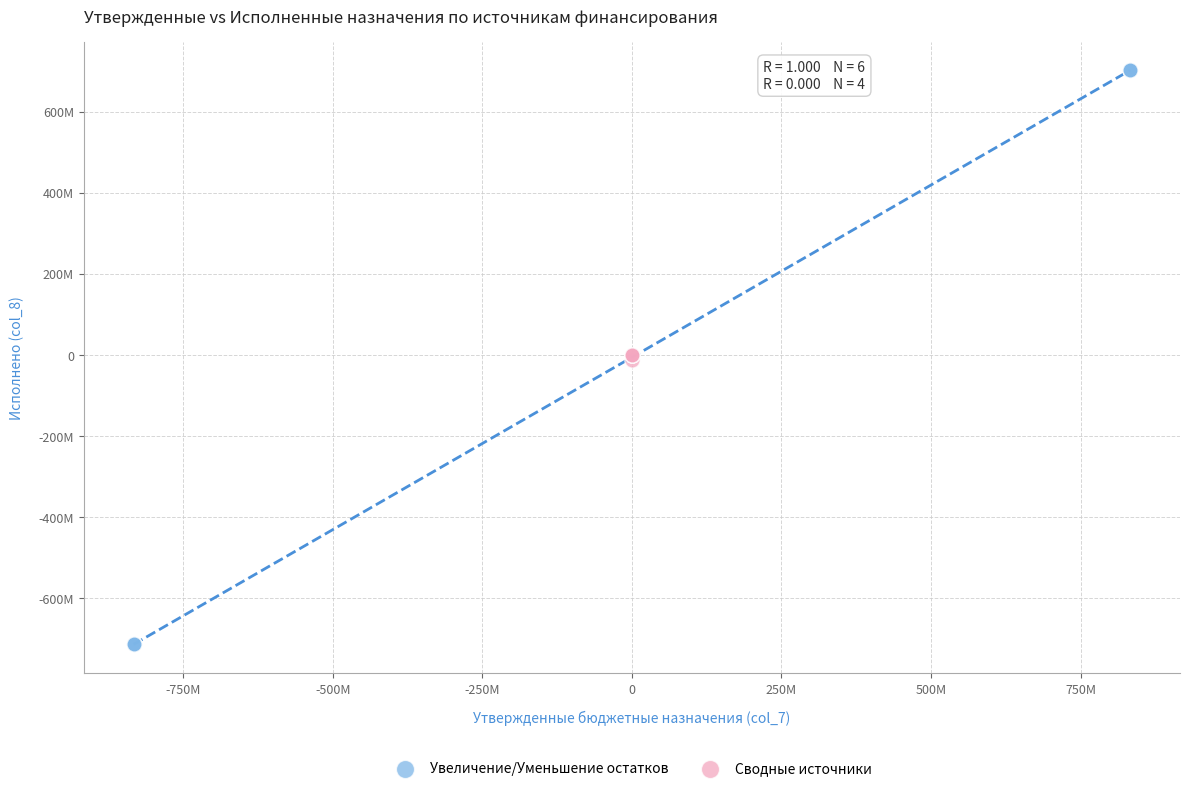

Which series has the widest spread of Y values?

Увеличение/Уменьшение остатков